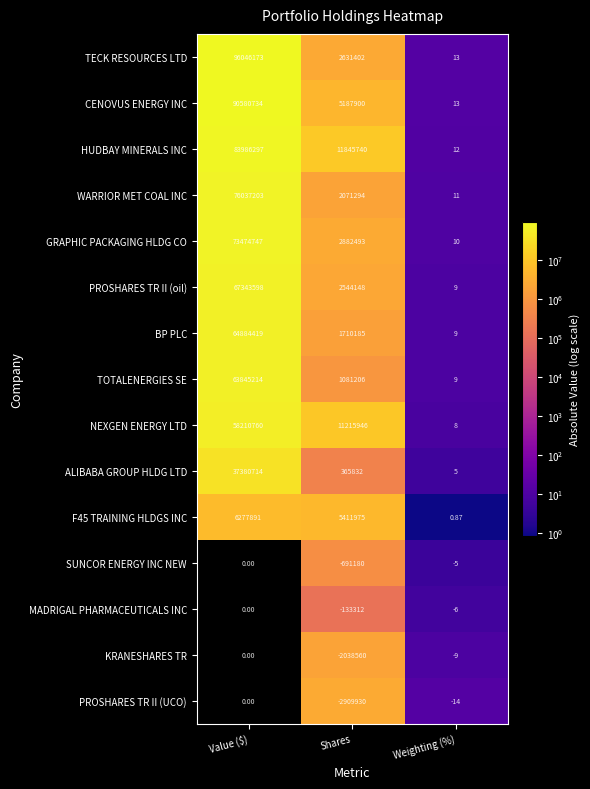

At which label does WARRIOR MET COAL INC reach its peak?

Value ($)